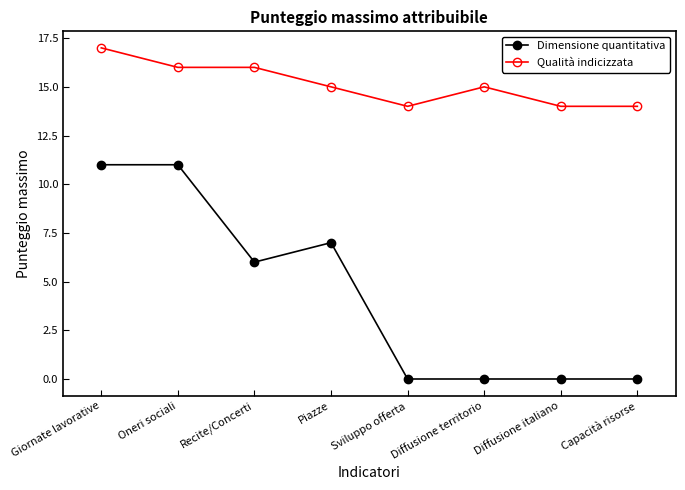

Reading right to left, transcribe all the data shown in this chart.

Dimensione quantitativa: 0	0	0	0	7	6	11	11
Qualità indicizzata: 14	14	15	14	15	16	16	17